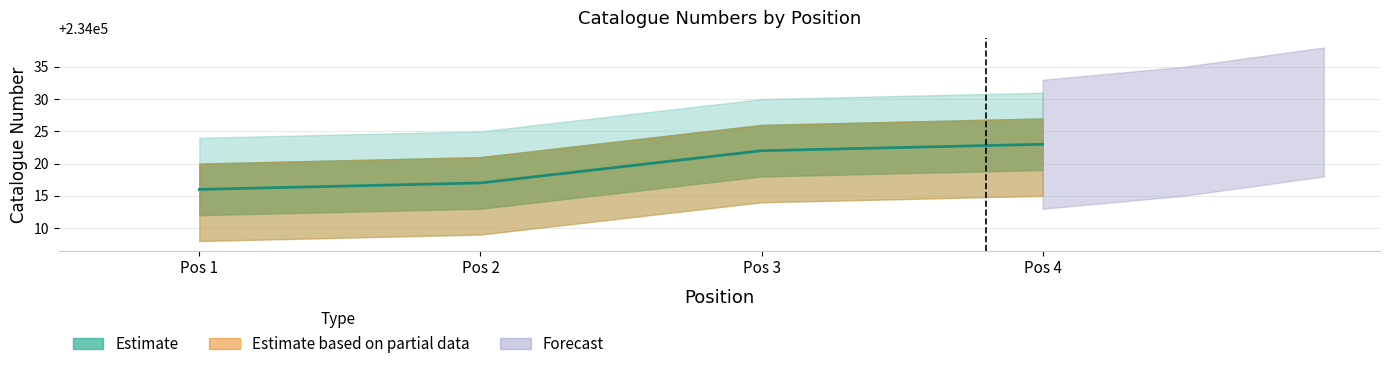

The chart shows a value of 234022 at Pos 3. True or false?

True